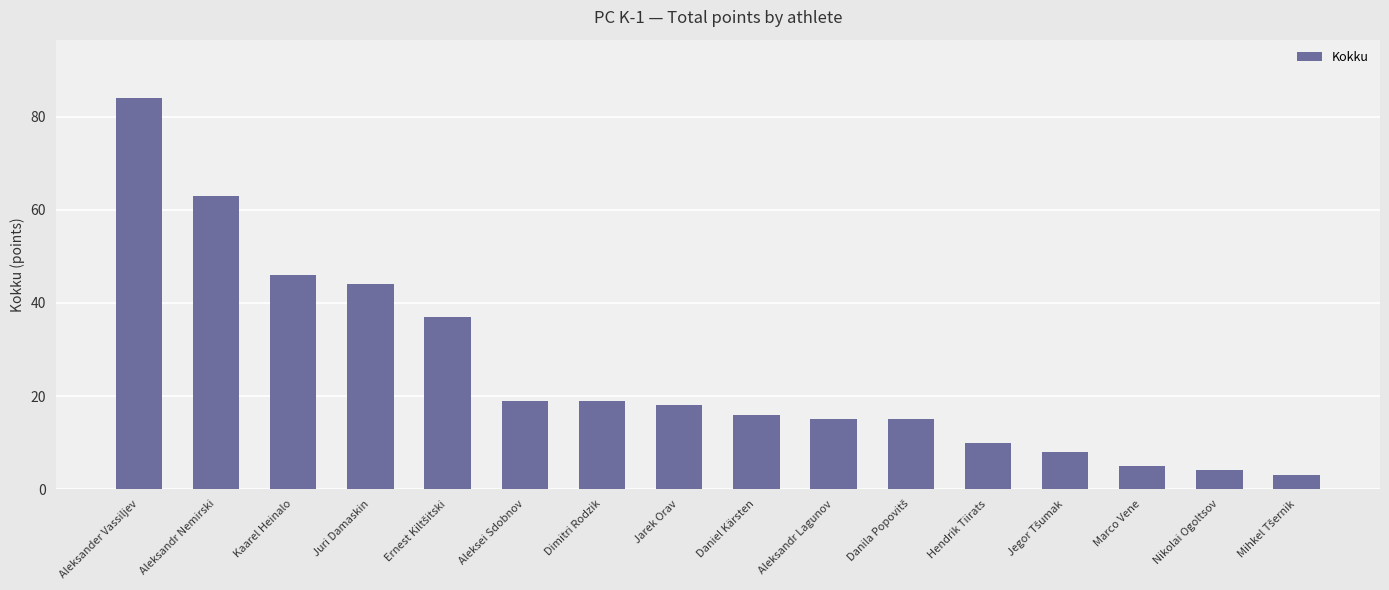

Between Juri Damaskin and Aleksandr Lagunov, which is larger?

Juri Damaskin